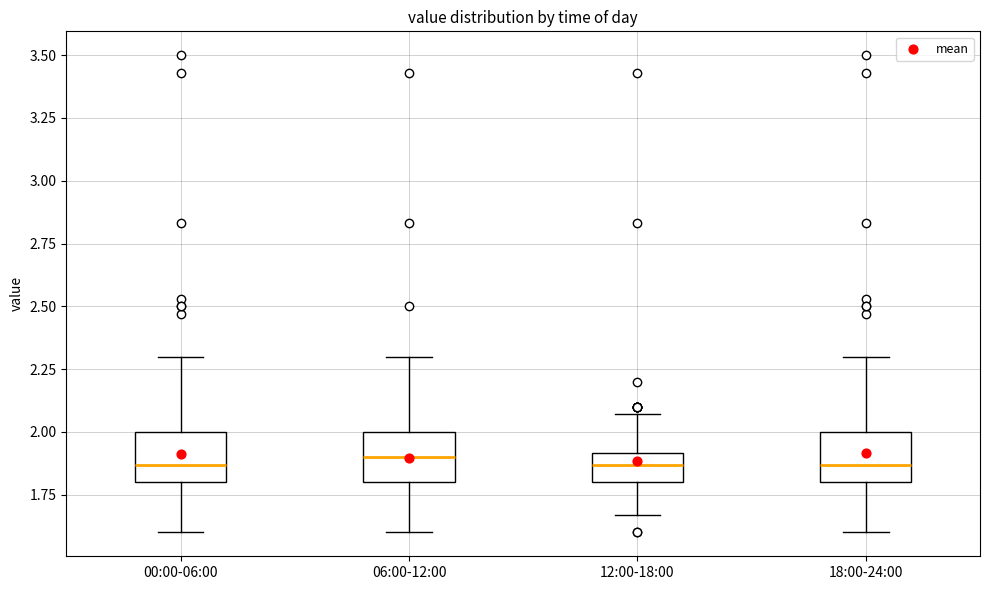

Reading left to right, read every box against the y-axis: the position of its median line, the range the box covers, and the ends of its whiskers. The values are not printed on the chart, so give them approximately, as read against the axis.

00:00-06:00: median 1.85, box 1.80 to 2.00, whiskers 1.60 to 2.30
06:00-12:00: median 1.90, box 1.80 to 2.00, whiskers 1.60 to 2.30
12:00-18:00: median 1.85, box 1.80 to 1.90, whiskers 1.65 to 2.05
18:00-24:00: median 1.85, box 1.80 to 2.00, whiskers 1.60 to 2.30